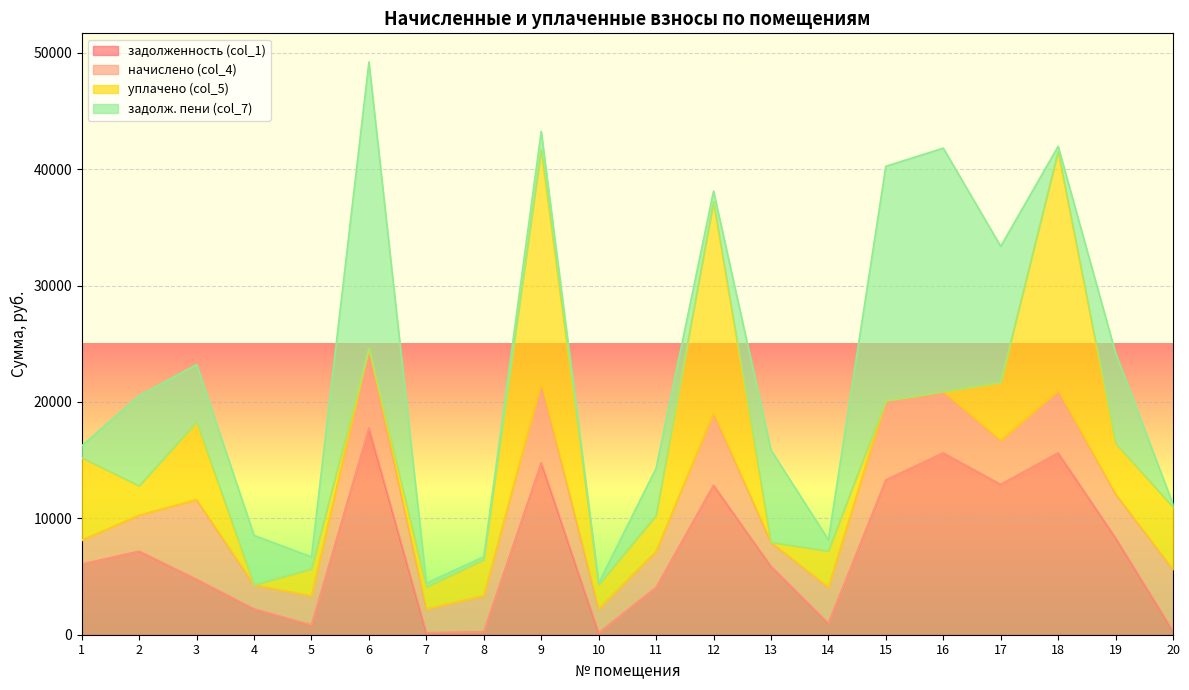

Reading left to right, transcribe all the data shown in this chart.

задолженность (col_1): 6067.2	7177.9	4762.0	2218.2	835.9	17760.0	169.6	257.4	14778.0	170.6	4061.4	12848.2	5886.2	985.0	13298.2	15625.8	12913.6	15627.8	8326.0	327.8
начислено (col_4): 2047.7	3091.0	6841.4	2047.7	2507.8	6841.4	2047.7	3091.0	6841.4	2047.7	3091.0	6207.8	2047.7	3091.0	6822.2	5274.7	3770.4	5351.8	3770.4	5274.7
уплачено (col_5): 7091.0	2516.0	6676.0	0.0	2297.8	0.0	1877.0	3090.7	20067.5	2048.0	3091.0	18143.0	0.0	3104.0	0.0	0.0	4993.0	20538.4	4335.0	5357.8
задолж. пени (col_7): 1023.8	7752.8	4927.4	4265.8	1045.8	24601.4	340.3	257.7	1552.0	170.3	4061.4	913.1	7933.9	972.0	20120.4	20900.5	11691.0	441.2	7761.4	244.7